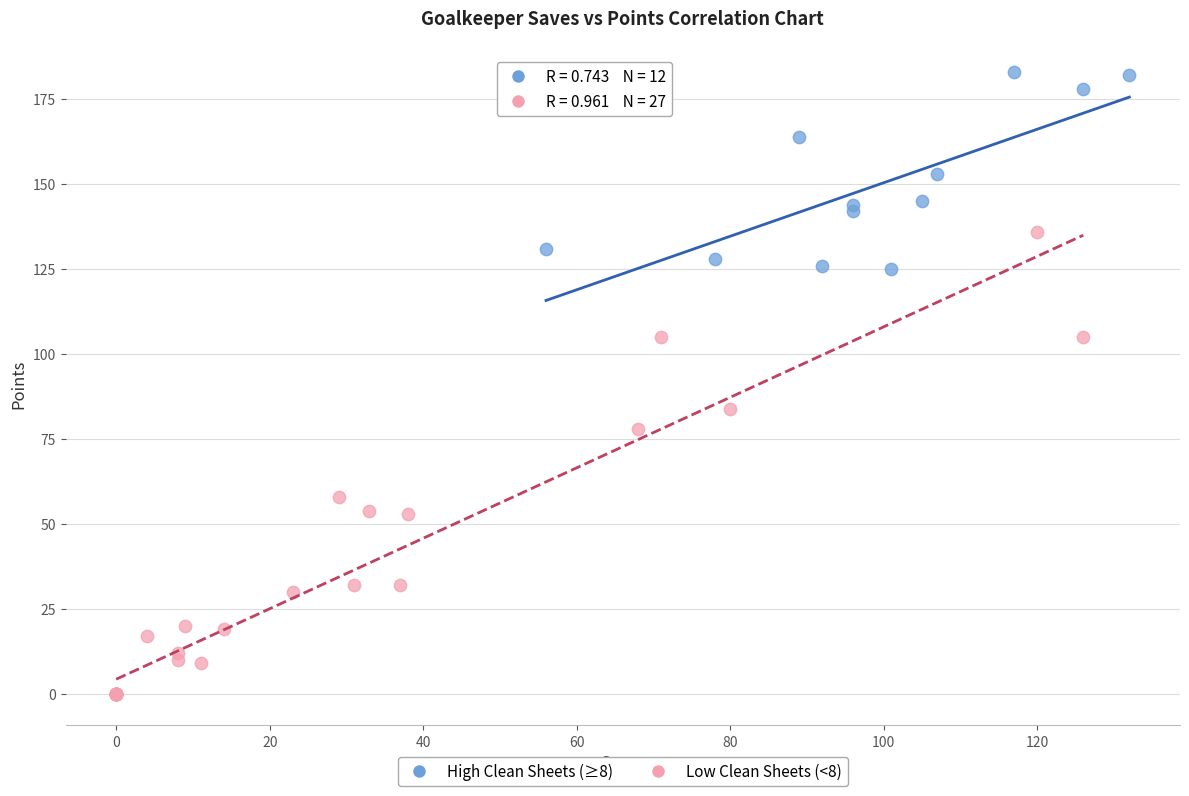

Which series contains the highest Y value?

High Clean Sheets (≥8)